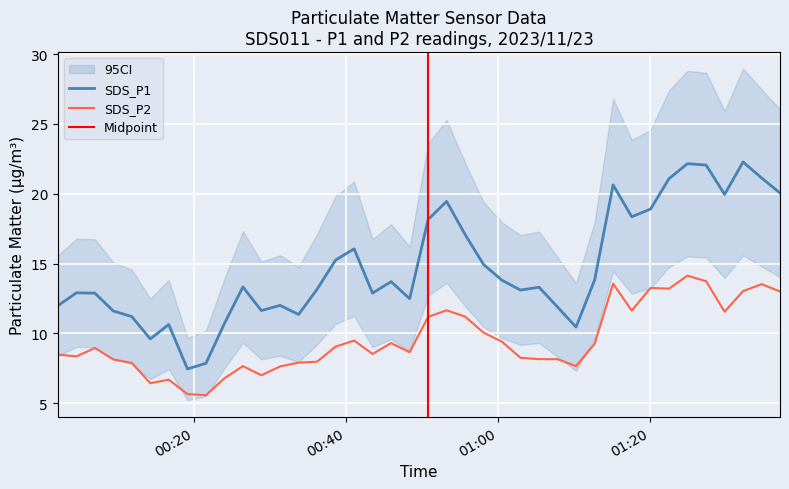

True or false: SDS_P1 and SDS_P2 cross at least once.

False